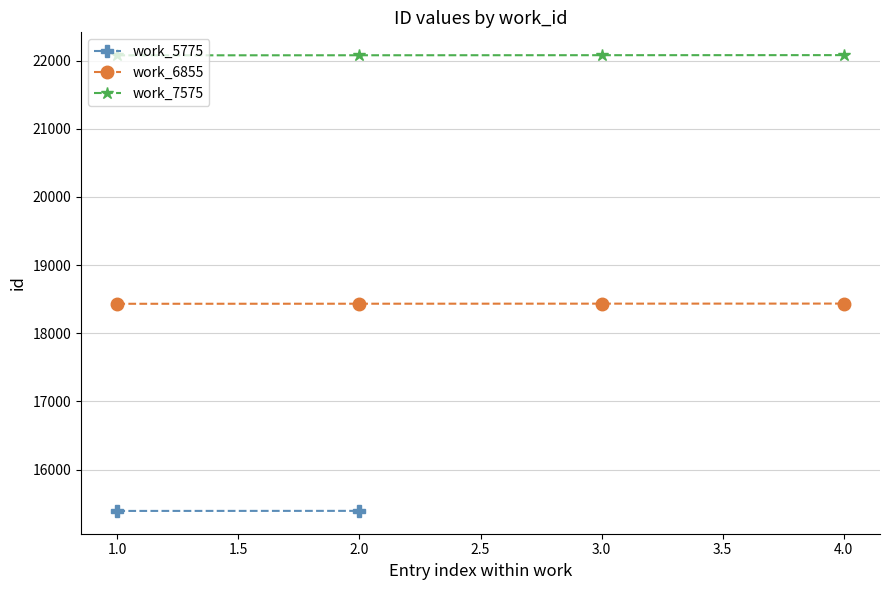

How many values in the work_6855 series are below 18434?

2